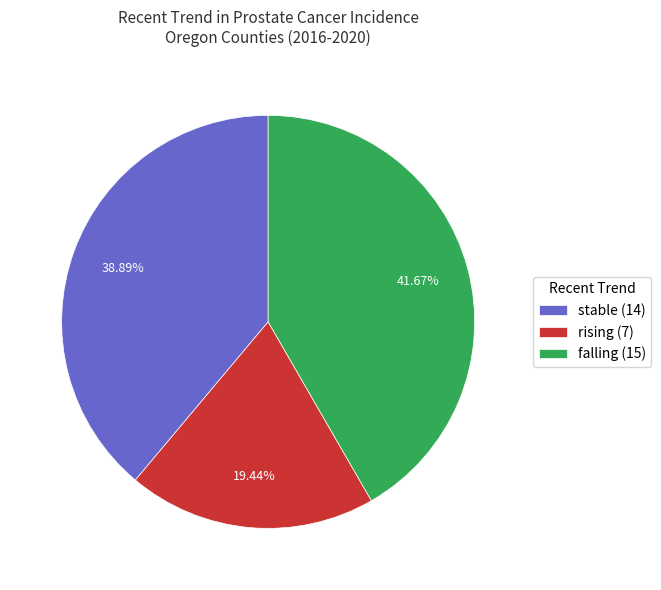

To the nearest percent, what portion does rising represent?

19%